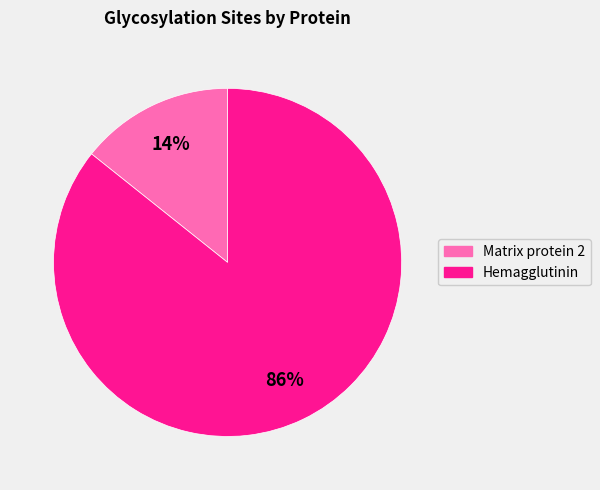

The Hemagglutinin slice represents 80% of the pie. True or false?

False